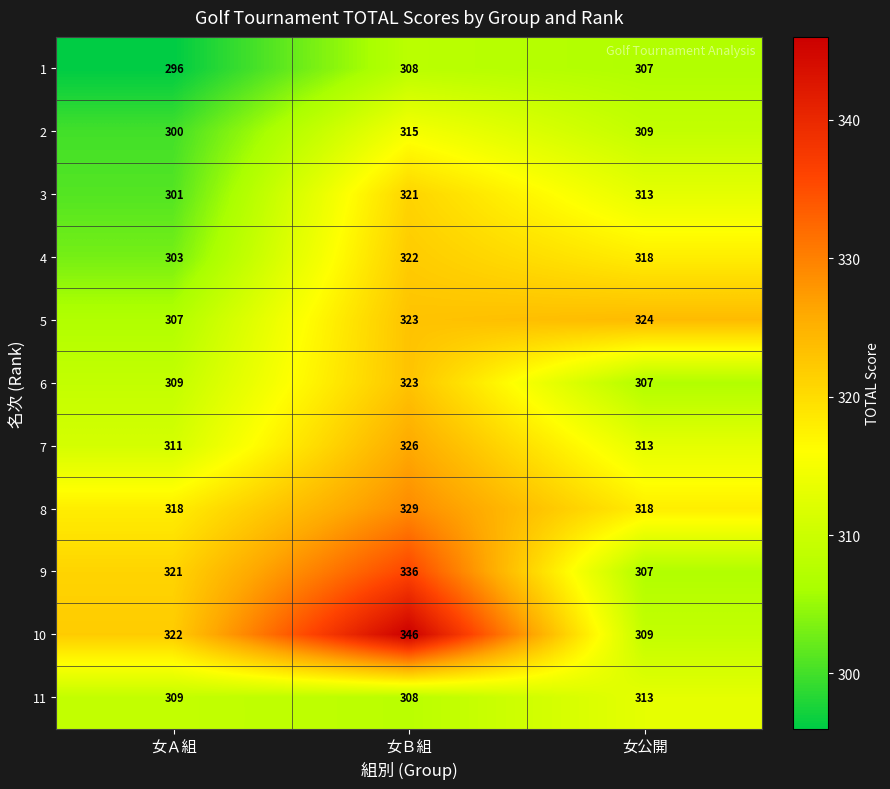

Where does the 2 series first go above 309?

女Ｂ組